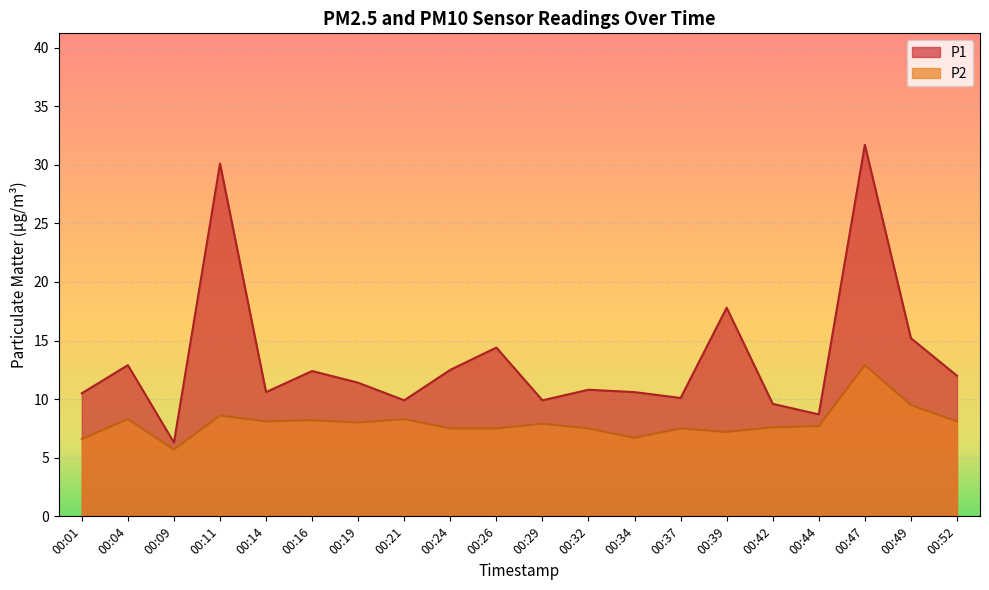

The P2 series shows 1.9 at 00:26. True or false?

False